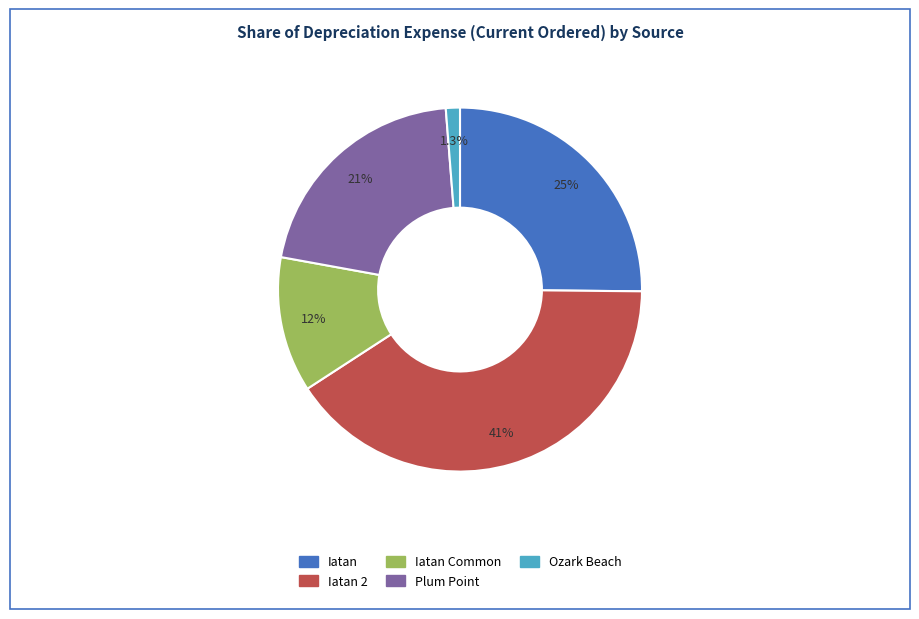

Is there any slice that represents more than half of the pie?

No